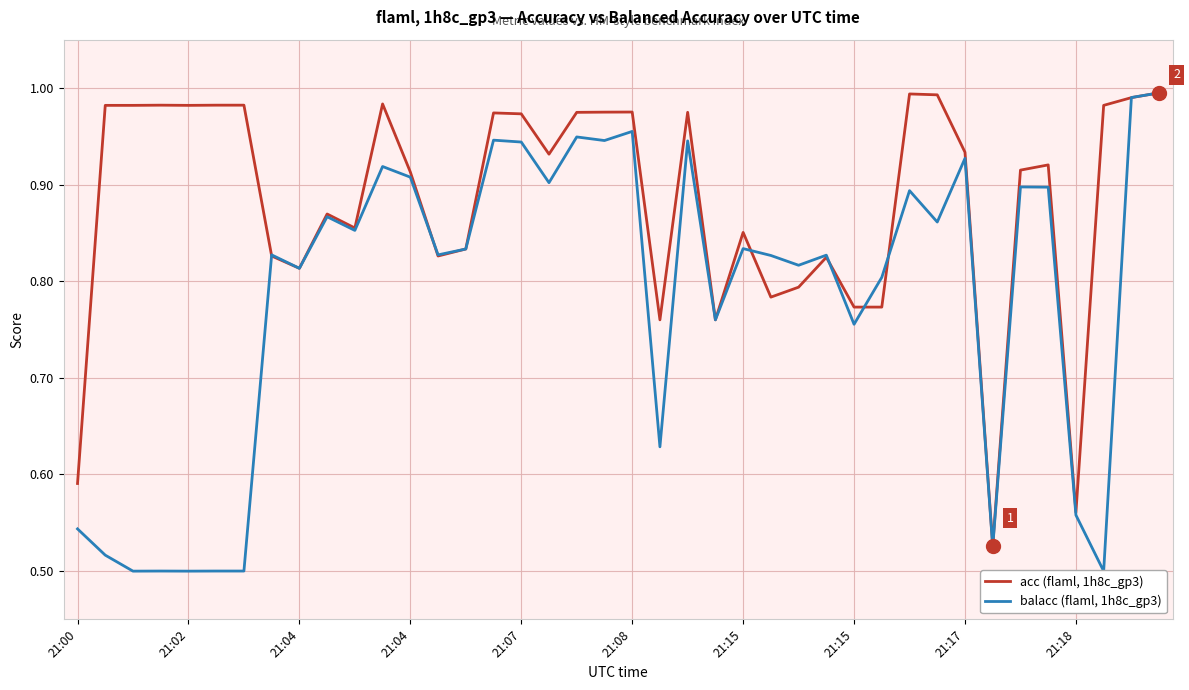

Which series has the largest total across all categories?

acc (flaml, 1h8c_gp3)